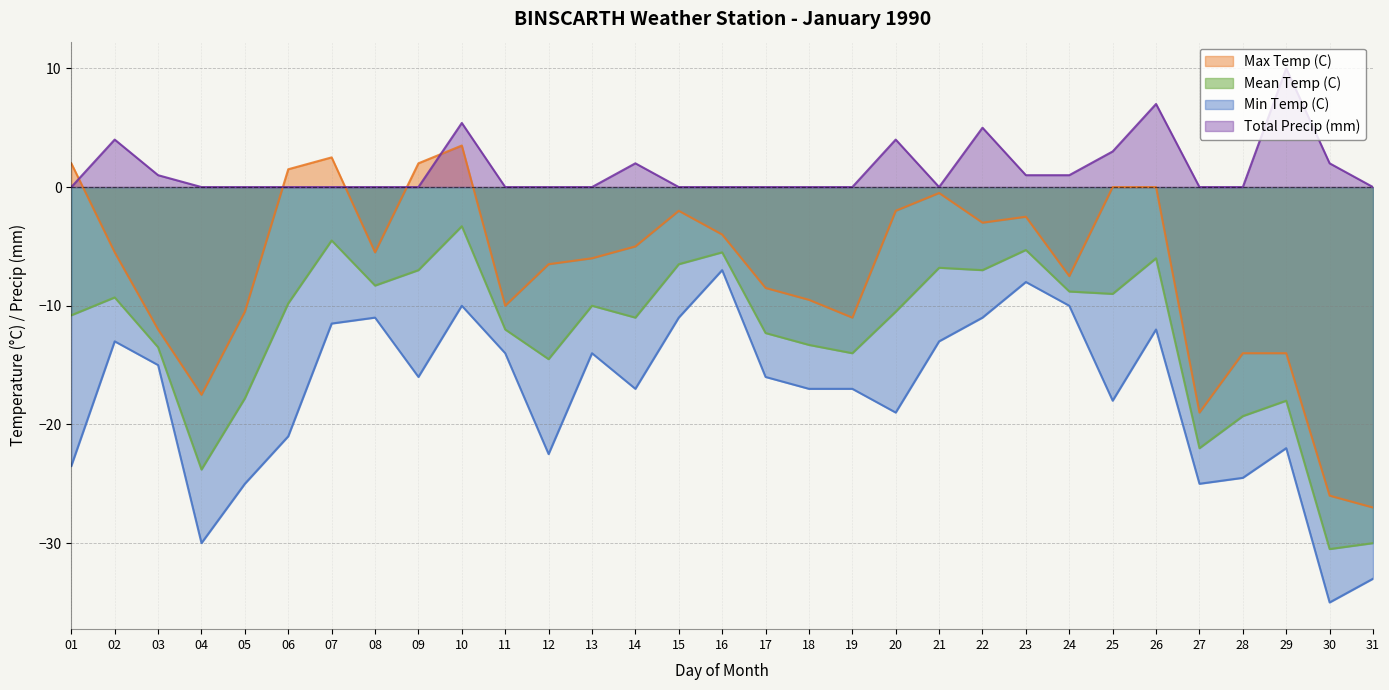

Reading left to right, transcribe all the data shown in this chart.

Max Temp (C): 01=2.0	02=-5.5	03=-12.0	04=-17.5	05=-10.5	06=1.5	07=2.5	08=-5.5	09=2.0	10=3.5	11=-10.0	12=-6.5	13=-6.0	14=-5.0	15=-2.0	16=-4.0	17=-8.5	18=-9.5	19=-11.0	20=-2.0	21=-0.5	22=-3.0	23=-2.5	24=-7.5	25=0.0	26=0.0	27=-19.0	28=-14.0	29=-14.0	30=-26.0	31=-27.0
Min Temp (C): 01=-23.5	02=-13.0	03=-15.0	04=-30.0	05=-25.0	06=-21.0	07=-11.5	08=-11.0	09=-16.0	10=-10.0	11=-14.0	12=-22.5	13=-14.0	14=-17.0	15=-11.0	16=-7.0	17=-16.0	18=-17.0	19=-17.0	20=-19.0	21=-13.0	22=-11.0	23=-8.0	24=-10.0	25=-18.0	26=-12.0	27=-25.0	28=-24.5	29=-22.0	30=-35.0	31=-33.0
Mean Temp (C): 01=-10.8	02=-9.3	03=-13.5	04=-23.8	05=-17.8	06=-9.8	07=-4.5	08=-8.3	09=-7.0	10=-3.3	11=-12.0	12=-14.5	13=-10.0	14=-11.0	15=-6.5	16=-5.5	17=-12.3	18=-13.3	19=-14.0	20=-10.5	21=-6.8	22=-7.0	23=-5.3	24=-8.8	25=-9.0	26=-6.0	27=-22.0	28=-19.3	29=-18.0	30=-30.5	31=-30.0
Total Precip (mm): 01=0.0	02=4.0	03=1.0	04=0.0	05=0.0	06=0.0	07=0.0	08=0.0	09=0.0	10=5.4	11=0.0	12=0.0	13=0.0	14=2.0	15=0.0	16=0.0	17=0.0	18=0.0	19=0.0	20=4.0	21=0.0	22=5.0	23=1.0	24=1.0	25=3.0	26=7.0	27=0.0	28=0.0	29=10.0	30=2.0	31=0.0